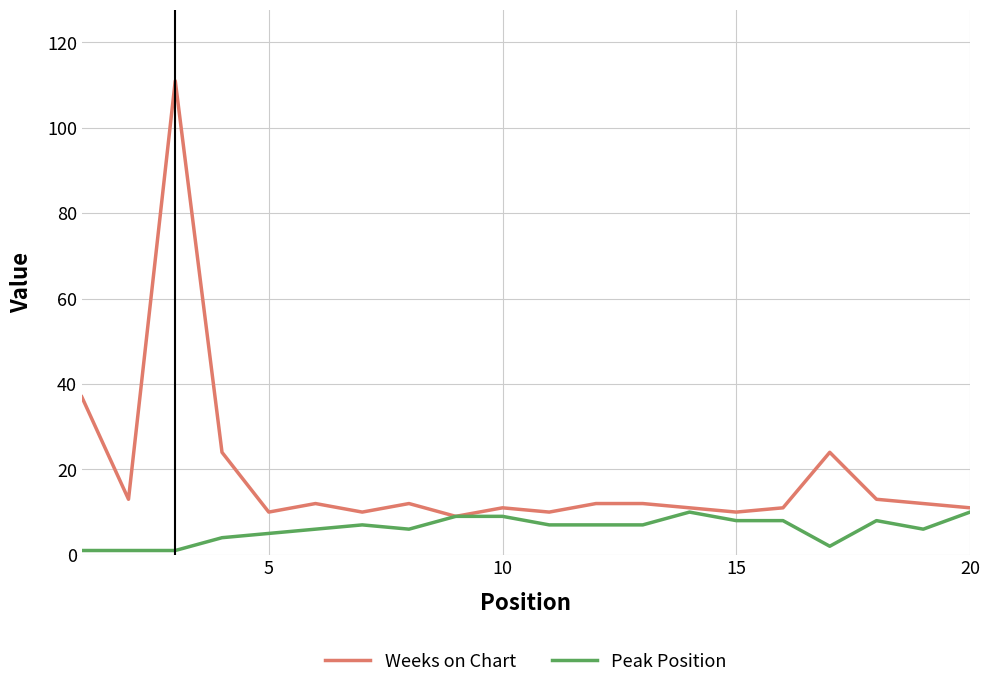

Rank the series by their maximum value, from highest to lowest.

Weeks on Chart, Peak Position